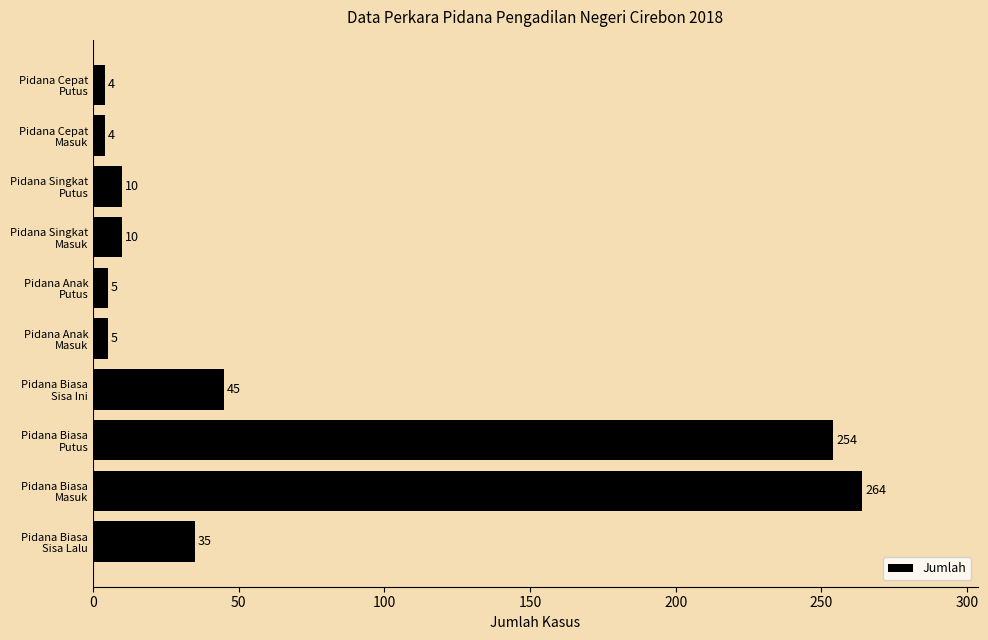

Reading bottom to top, list all the values displayed in this chart.

35	264	254	45	5	5	10	10	4	4